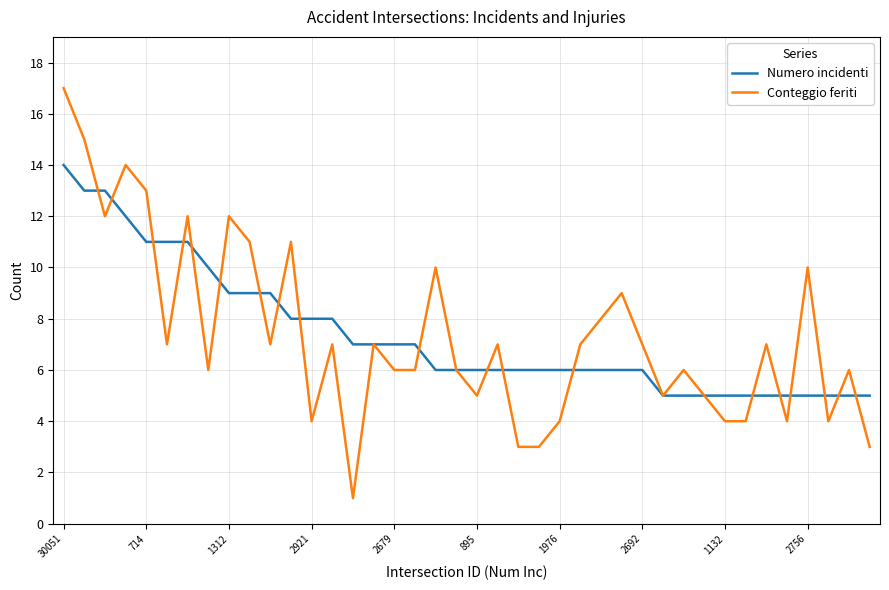

Which series has the widest spread of values?

Conteggio feriti